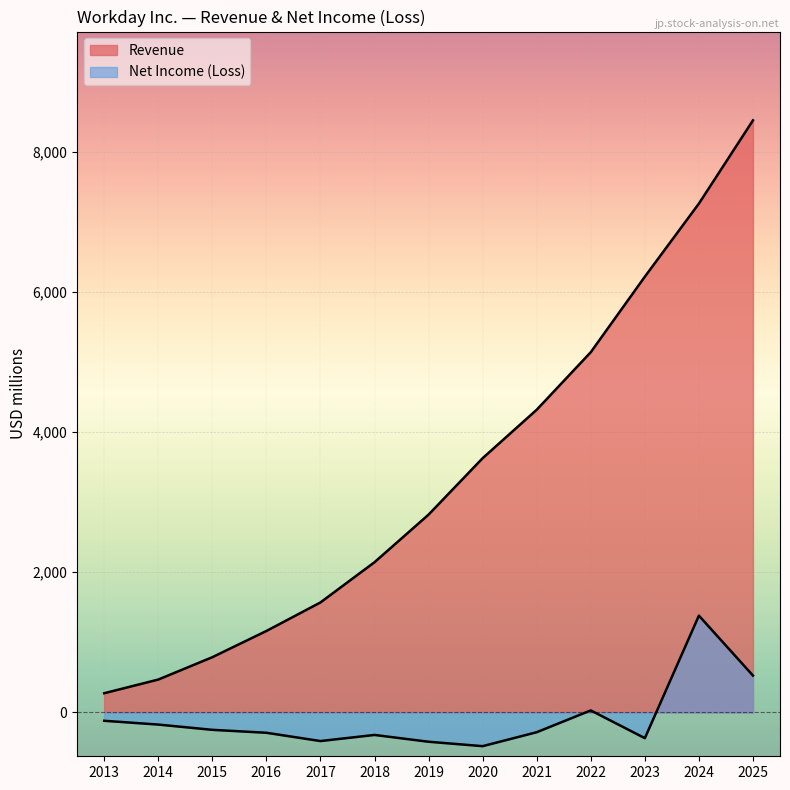

True or false: Net Income (Loss) has a value of 770 at 2025.

False